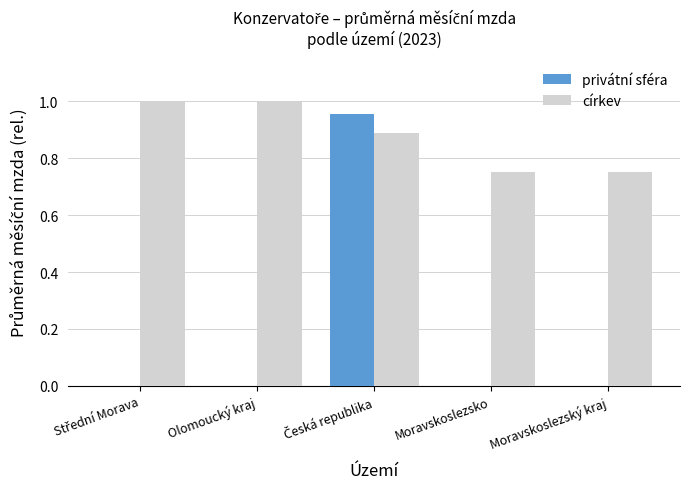

What is the sum of the církev values at Moravskoslezský kraj and Moravskoslezsko?

1.5